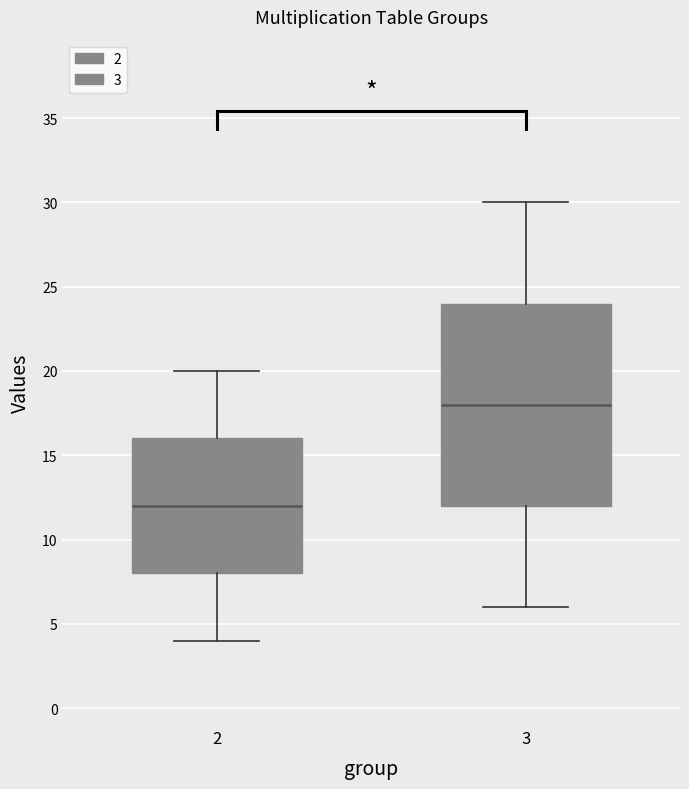

Reading left to right, read every box against the y-axis: the position of its median line, the range the box covers, and the ends of its whiskers. The values are not printed on the chart, so give them approximately, as read against the axis.

2: median 12, box 8 to 16, whiskers 4 to 20
3: median 18, box 12 to 24, whiskers 6 to 30